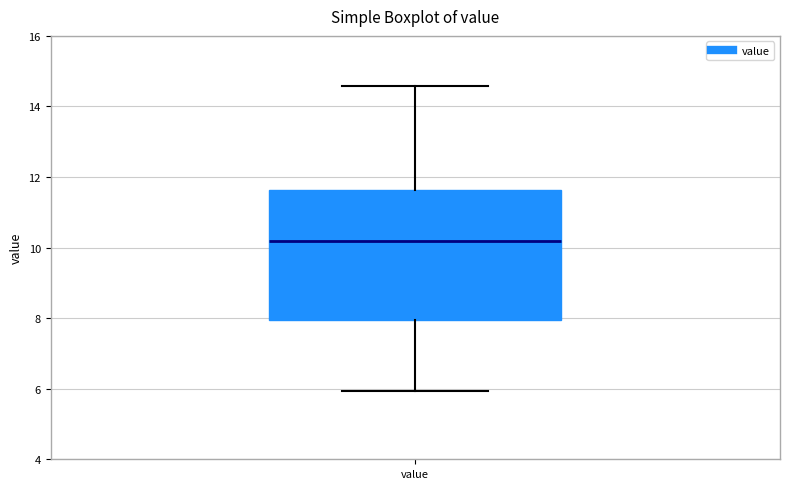

Where does the median line of the box for value sit on the y-axis? The values are not printed on the chart, so give them approximately, as read against the axis.

10.2